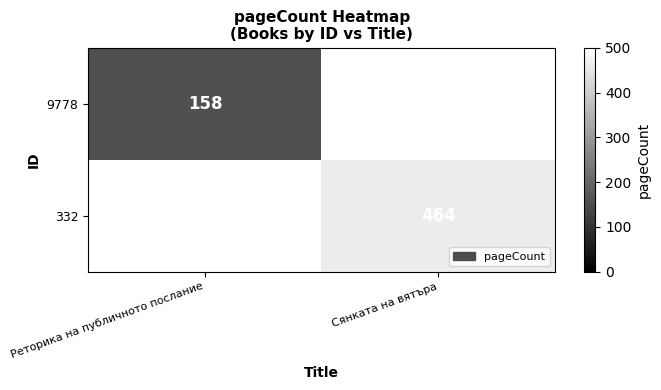

The value of 9778 at Реторика на публичното послание is 158. True or false?

True